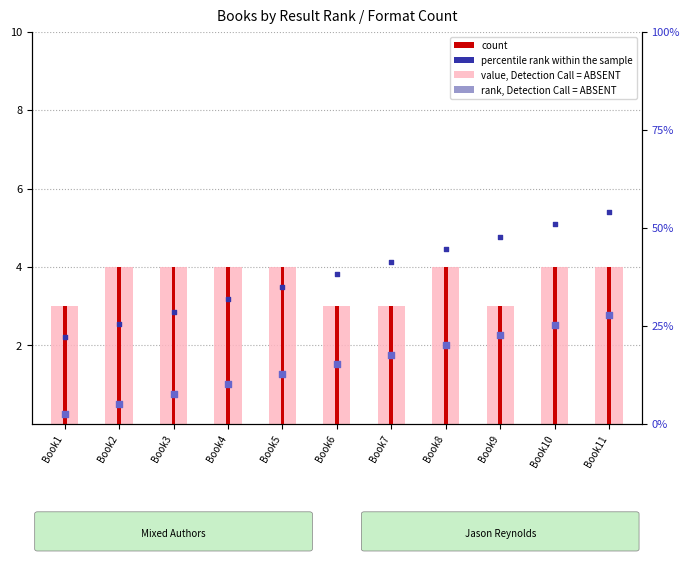

What is the ratio of the value at Book9 to the value at Book10?

0.8